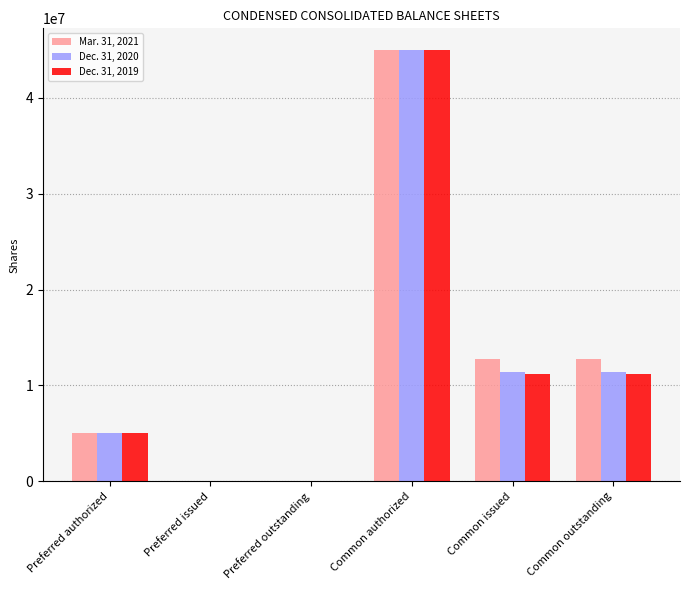

True or false: Dec. 31, 2019 has a value of 19173902 at Common issued.

False